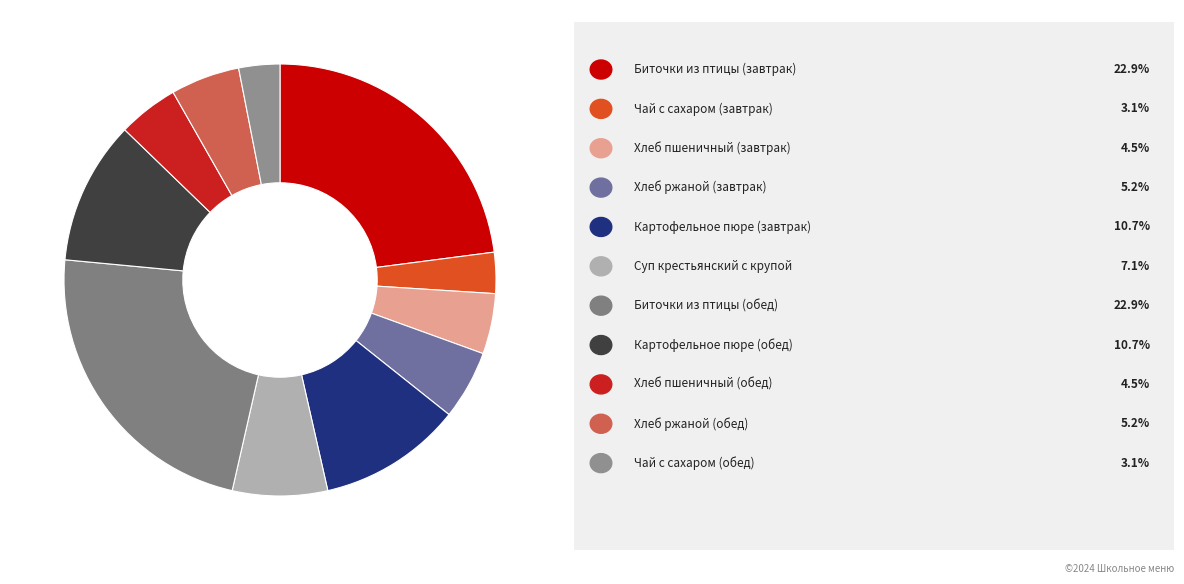

How many segments does this pie chart have?

11